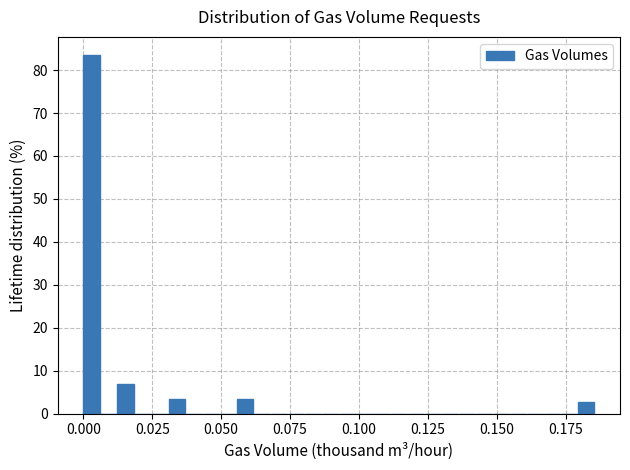

Around what value on the x-axis is the tallest bar? Give the approximate position of its centre, as read against the axis.

0.005